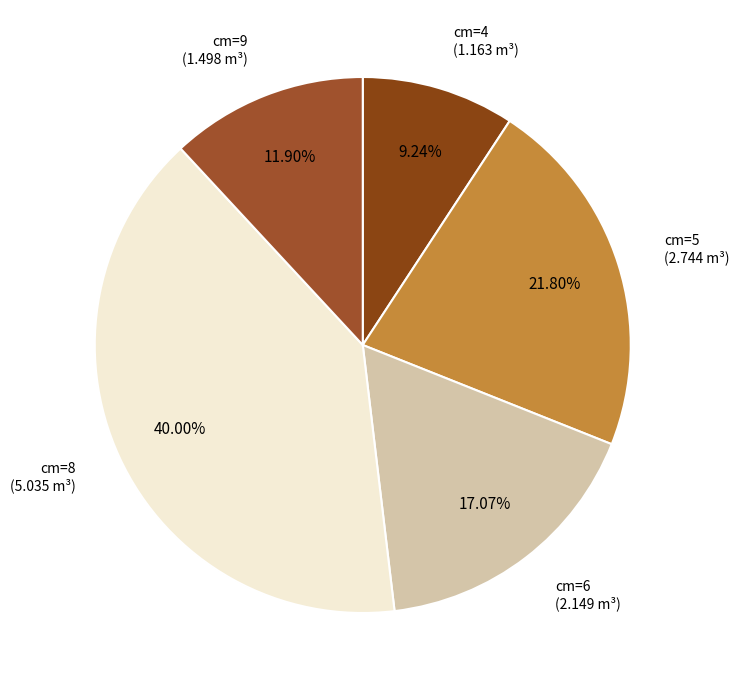

What is the smallest slice in the pie chart?

4